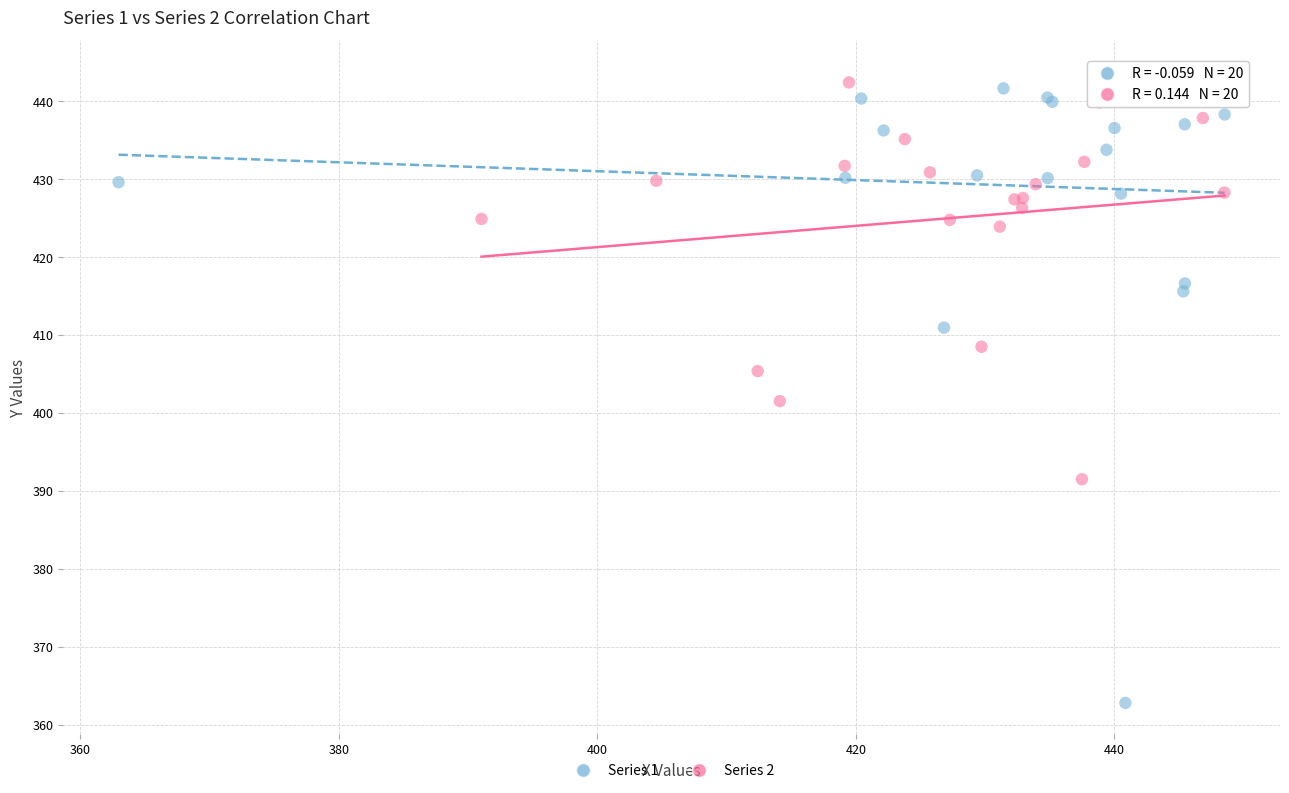

Which series contains the lowest Y value?

Series 1